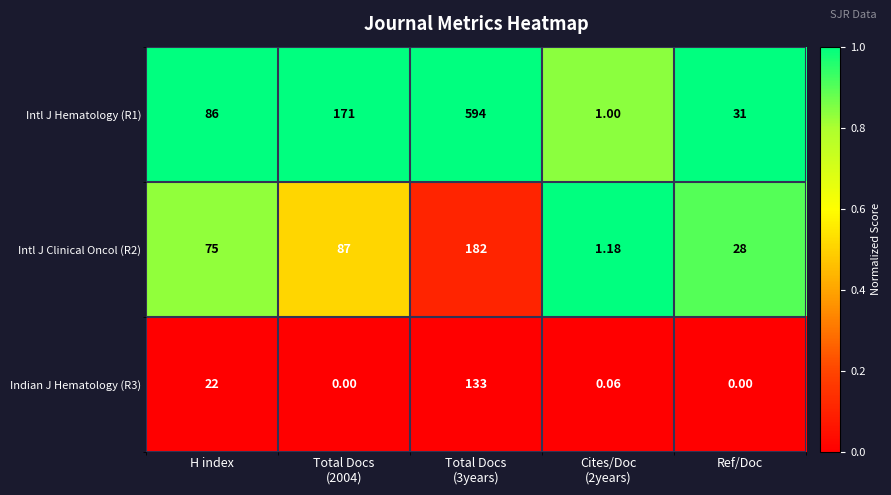

Count the number of categories in the chart.

5